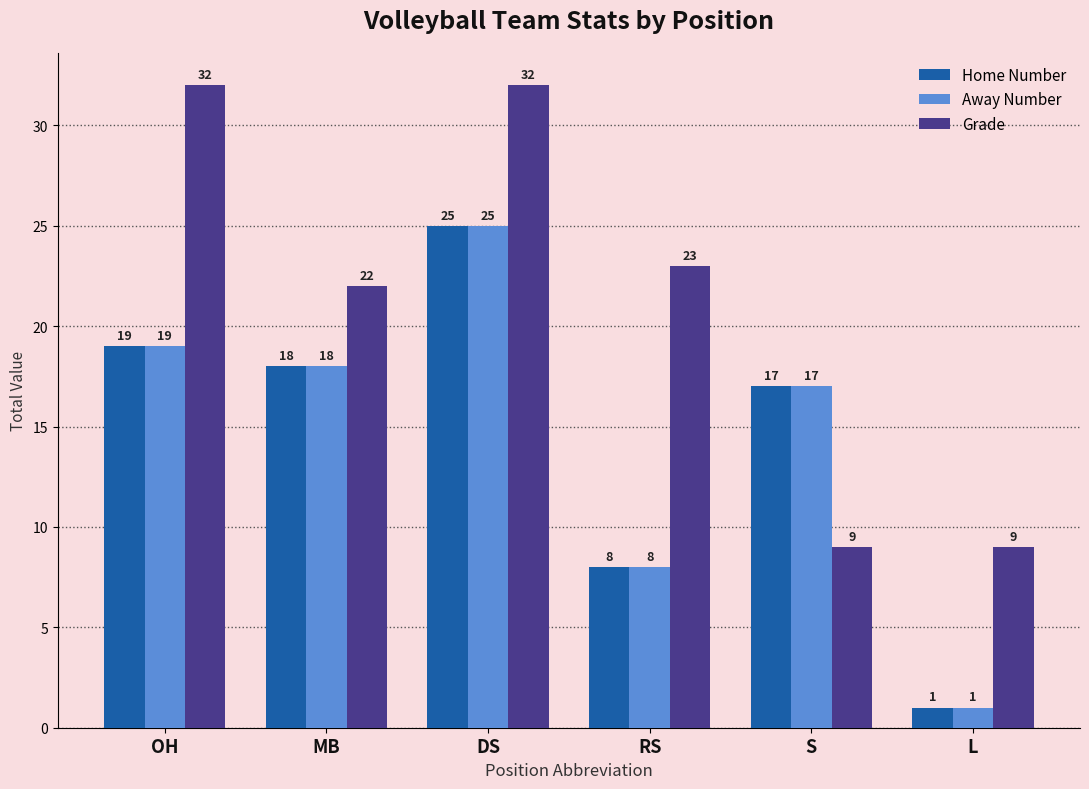

Reading right to left, transcribe all the data shown in this chart.

Home Number: L=1	S=17	RS=8	DS=25	MB=18	OH=19
Away Number: L=1	S=17	RS=8	DS=25	MB=18	OH=19
Grade: L=9	S=9	RS=23	DS=32	MB=22	OH=32